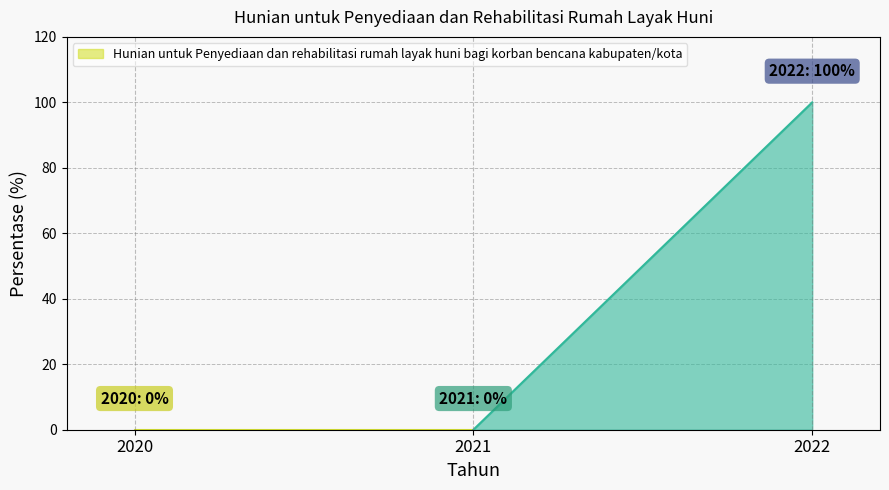

Reading left to right, transcribe all the data shown in this chart.

2020=0	2021=0	2022=100